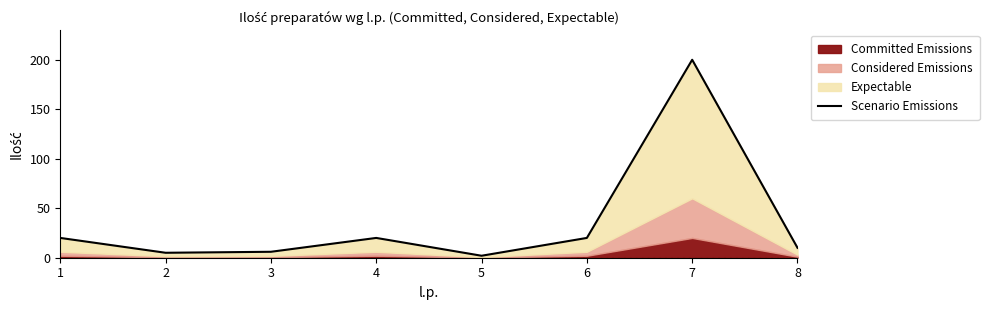

What is the sum of all values?

283